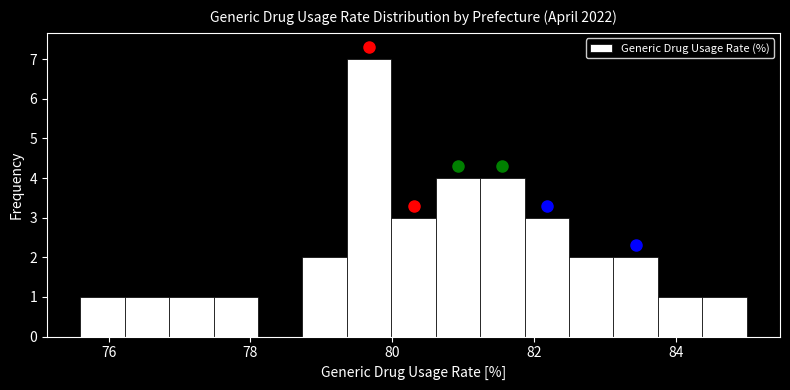

Read against the x-axis, roughly where is the centre of the tallest bar?

79.6